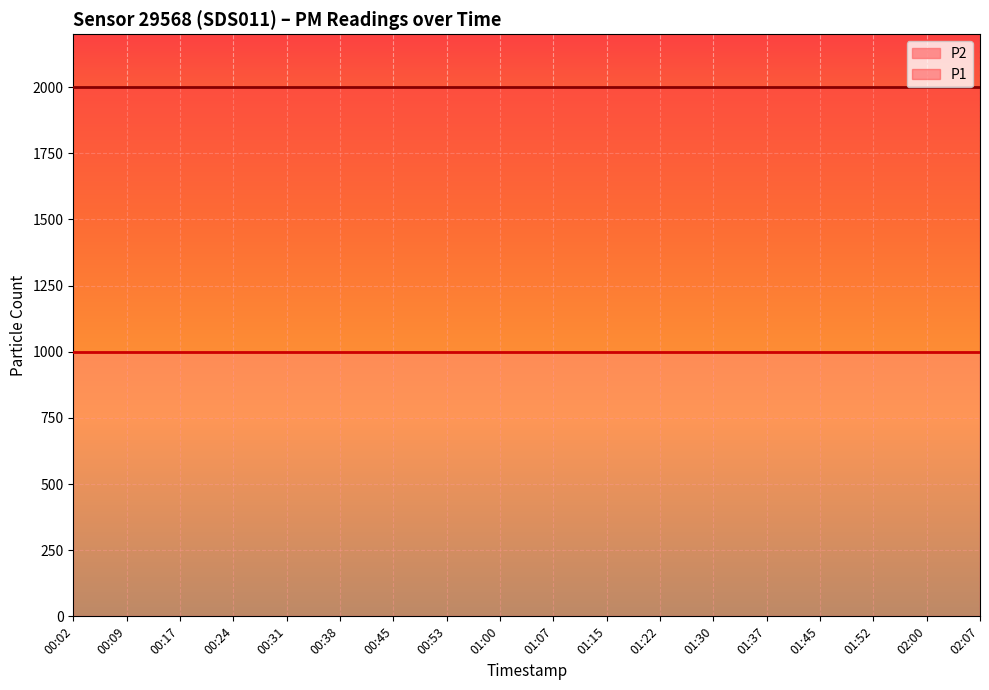

What is the label of the 4th point from the left?

00:24